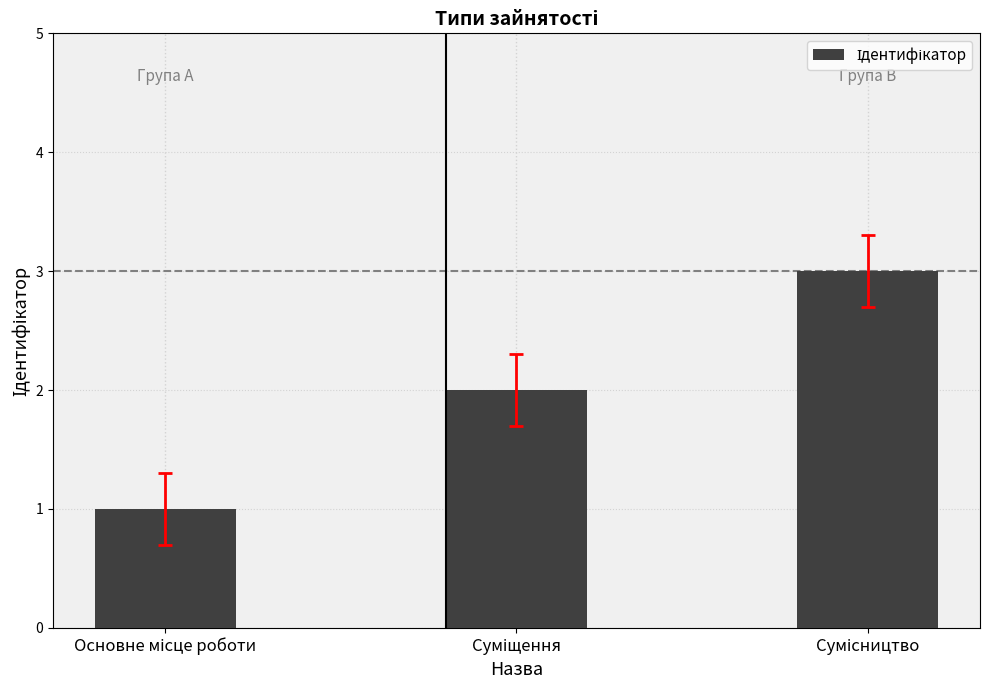

What is the sum of all values?

6